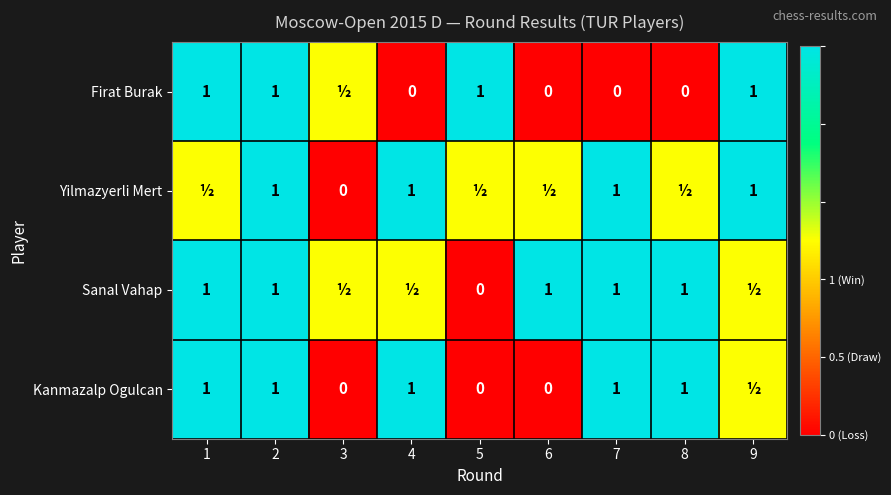

Is it true that Yilmazyerli Mert equals 1.0 at 2?

True